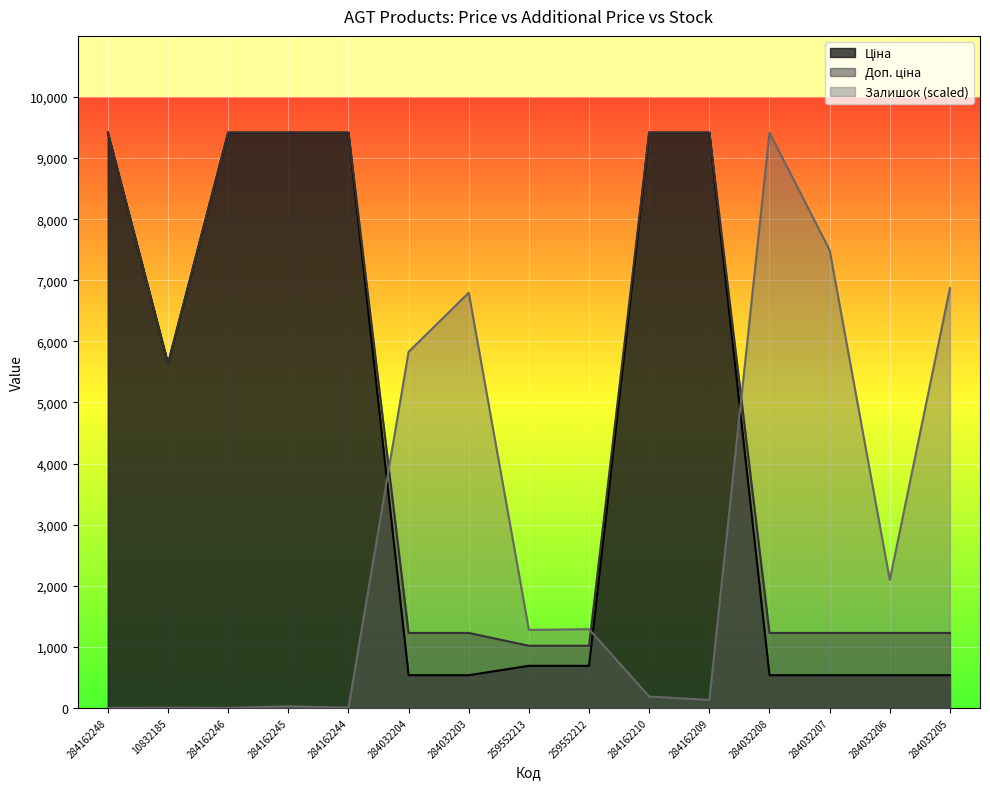

True or false: Ціна has more than 0 points higher than both neighbors.

False